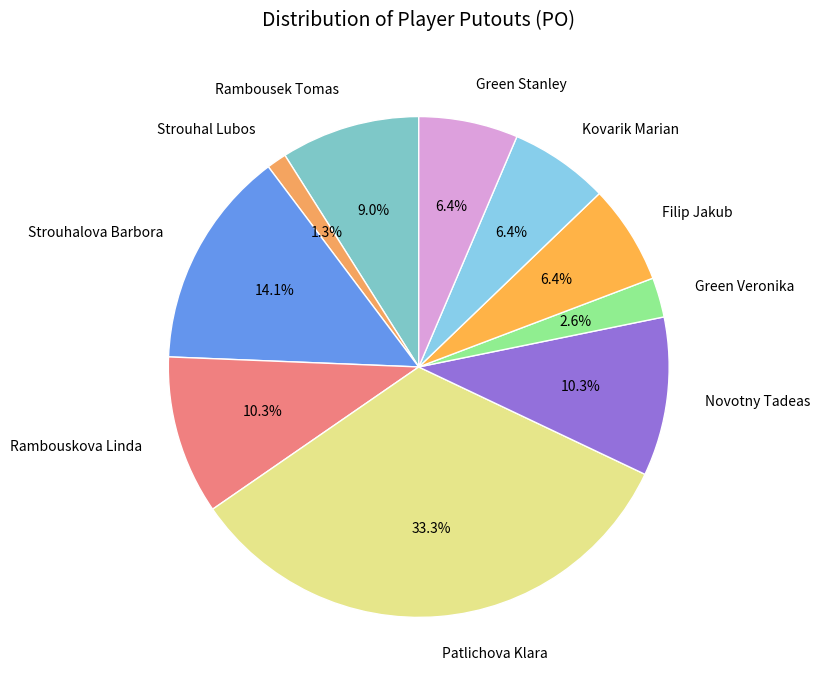

Is Novotny Tadeas the majority of the pie?

No